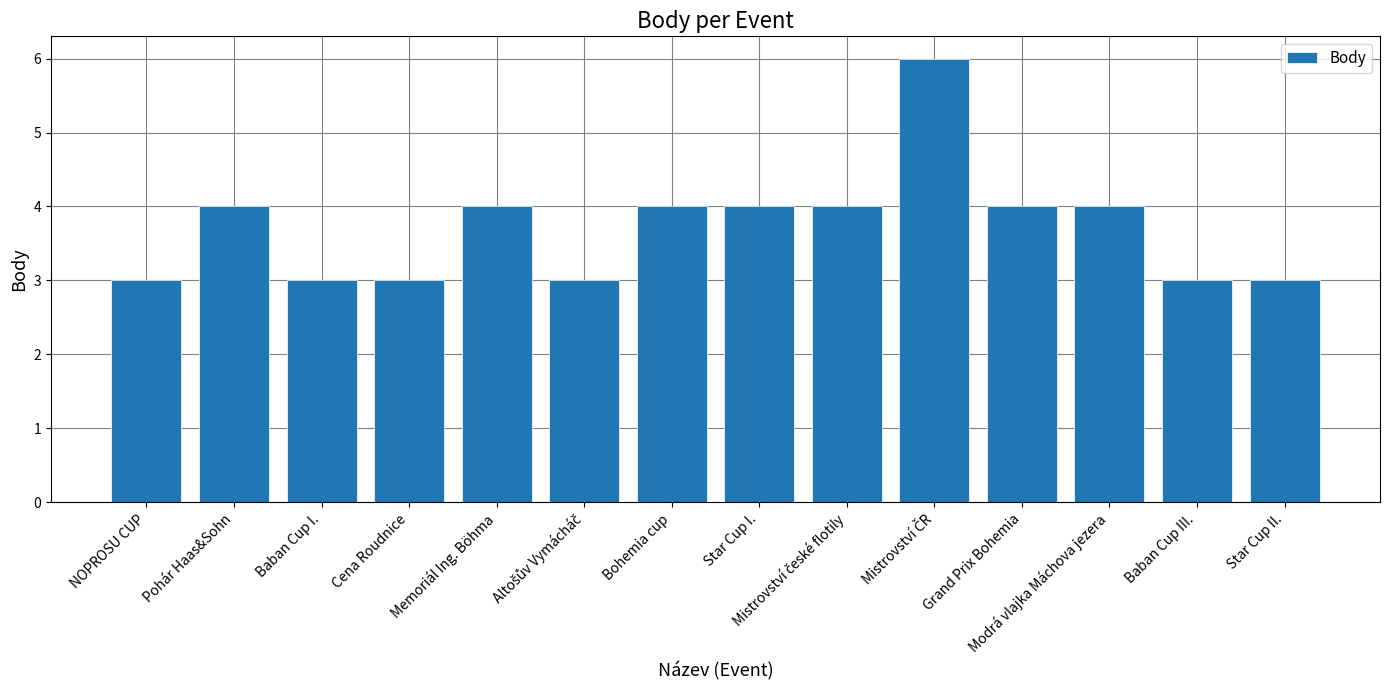

What is the label of the 11th bar from the right?

Cena Roudnice